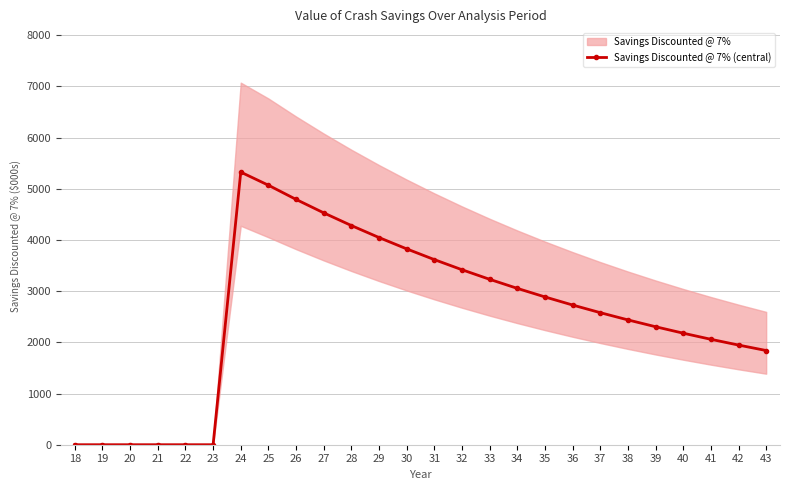

Which has a higher value, 41 or 43?

41